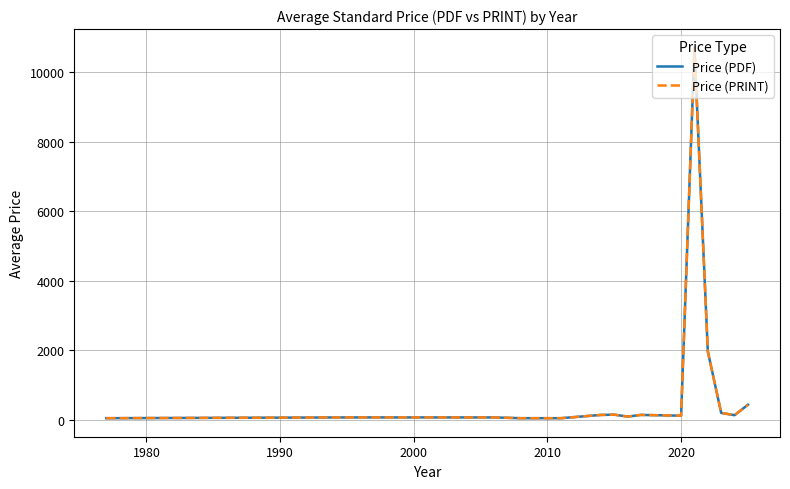

Does the chart display data point markers on the line(s)?

No